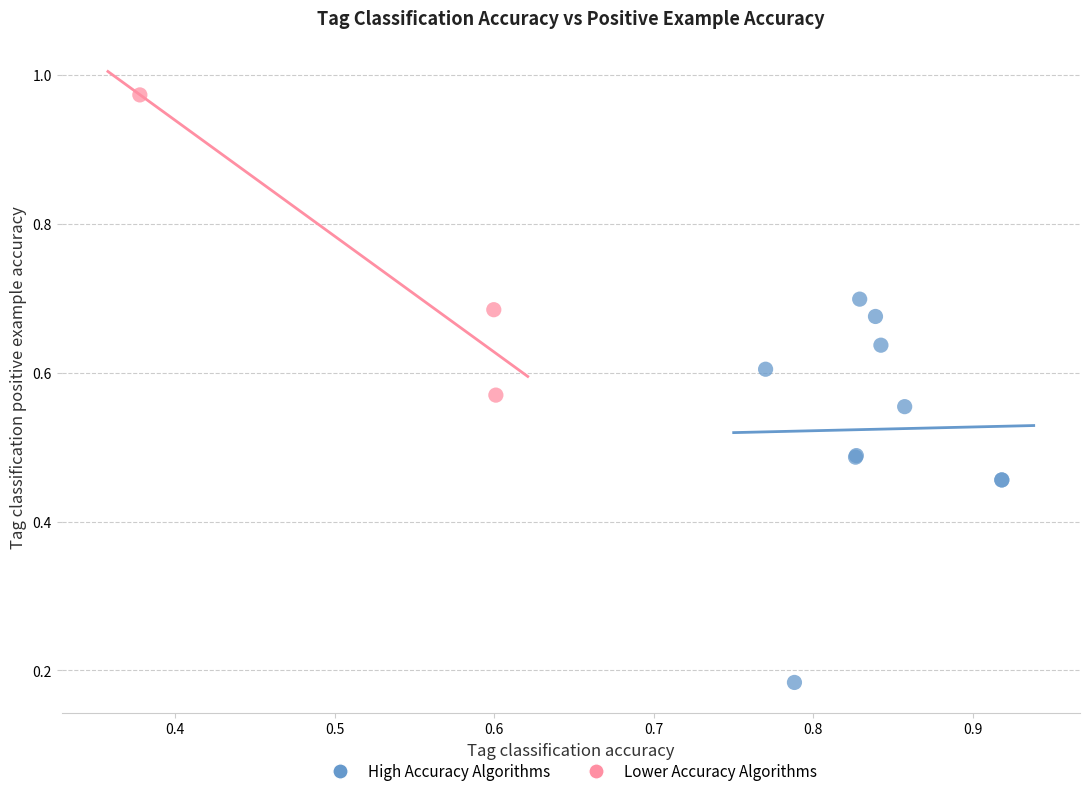

Which series contains the highest Y value?

Lower Accuracy Algorithms